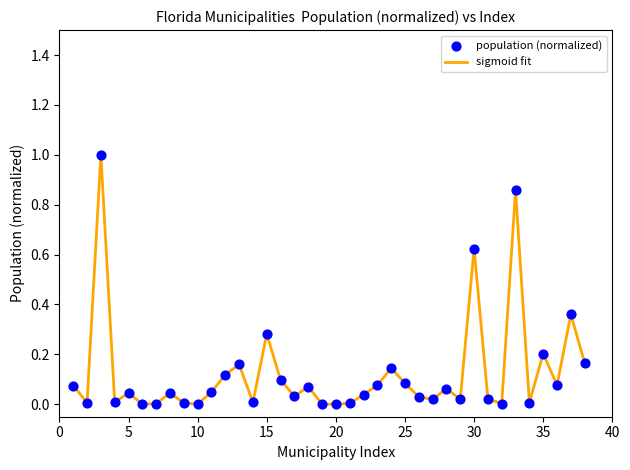

What is the greatest value displayed?

1.0